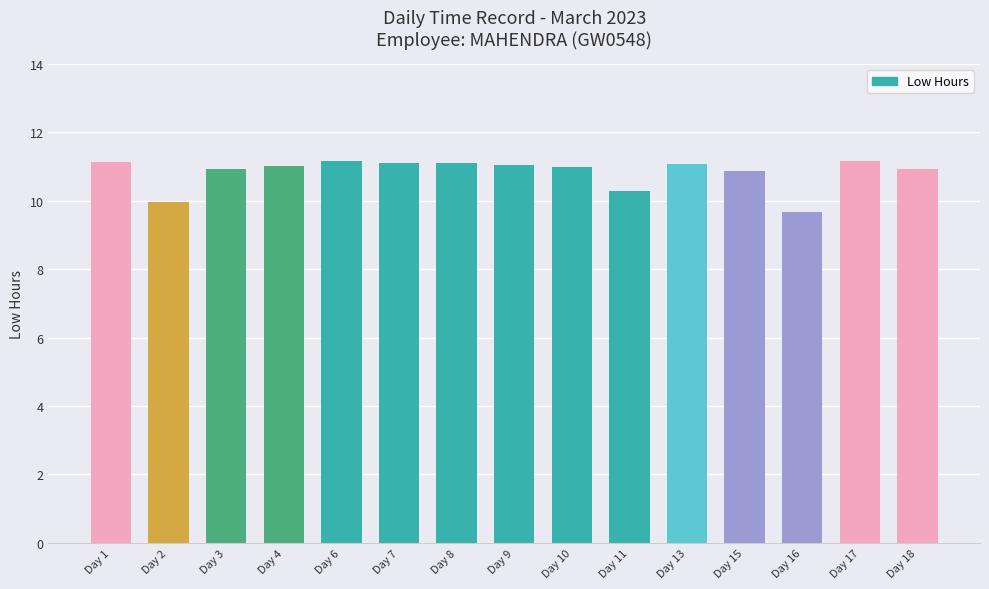

What is the sum of all values?

162.5